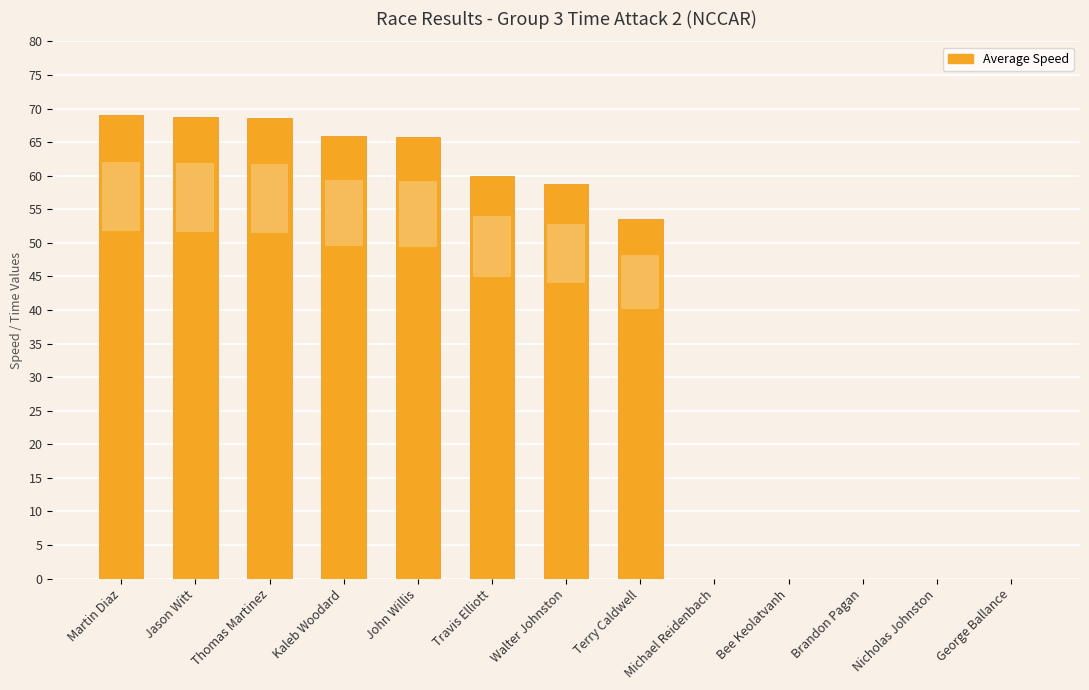

What is the maximum value shown in the chart?

69.0